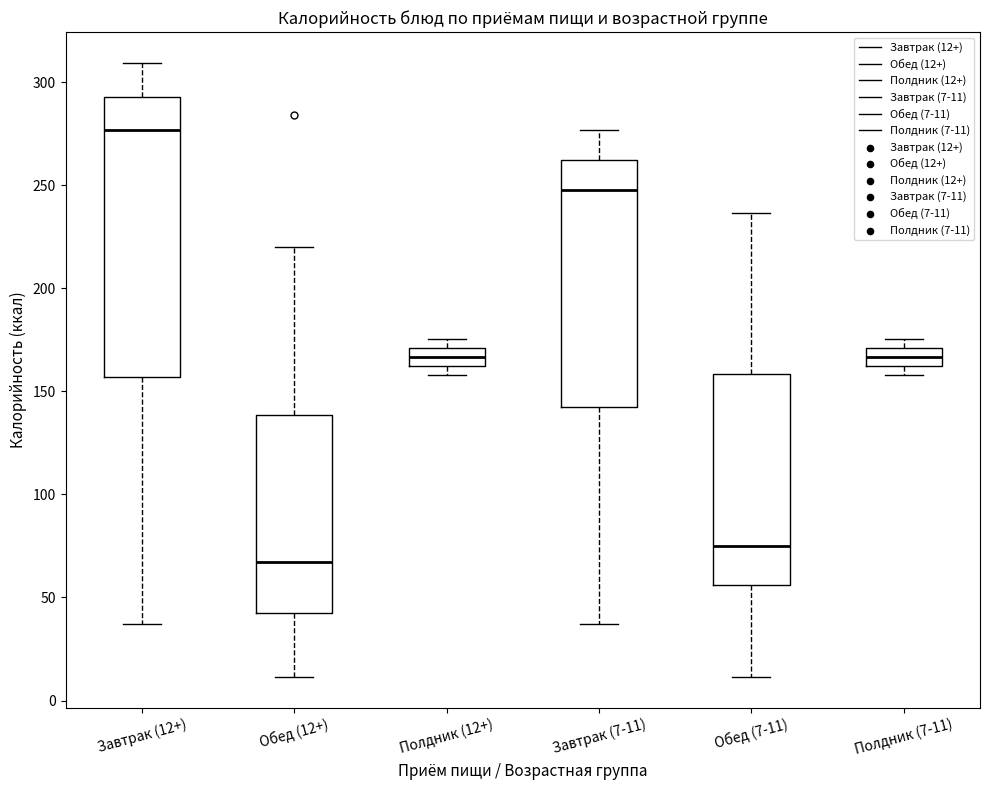

Reading left to right, transcribe this box plot: for each box, give where its median line is, the range the box spans, and where its two whiskers end, as read against the y-axis. The values are not printed on the chart, so give them approximately, as read against the axis.

Завтрак (12+): median 275, box 155 to 295, whiskers 35 to 310
Обед (12+): median 65, box 40 to 140, whiskers 10 to 220
Полдник (12+): median 165, box 160 to 170, whiskers 160 (just below the box's lower edge) to 175
Завтрак (7-11): median 245, box 140 to 260, whiskers 35 to 275
Обед (7-11): median 75, box 55 to 160, whiskers 10 to 235
Полдник (7-11): median 165, box 160 to 170, whiskers 160 (just below the box's lower edge) to 175